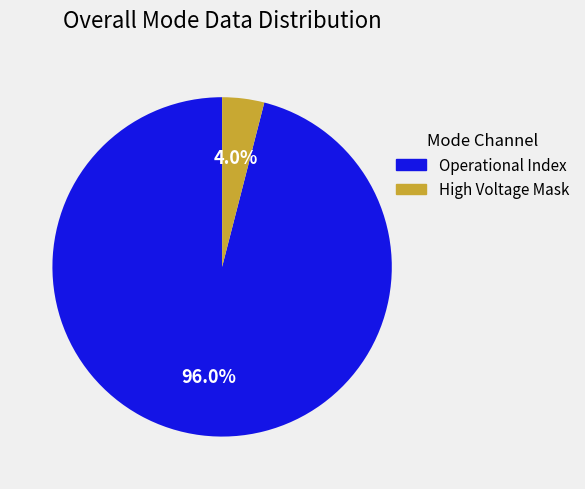

Is there any slice that represents more than half of the pie?

Yes